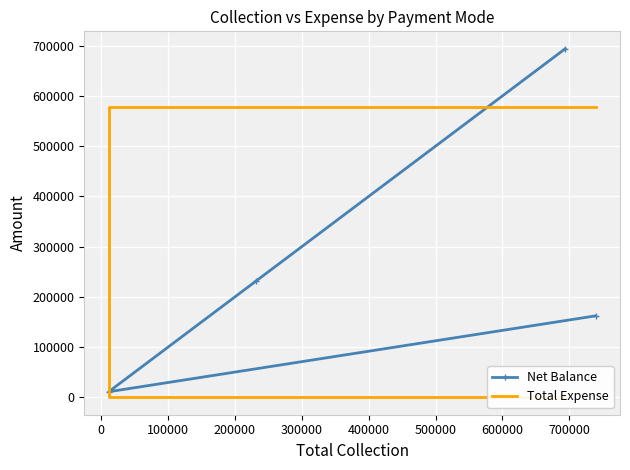

What is the value of the Net Balance point at the 3rd from the left?

694000